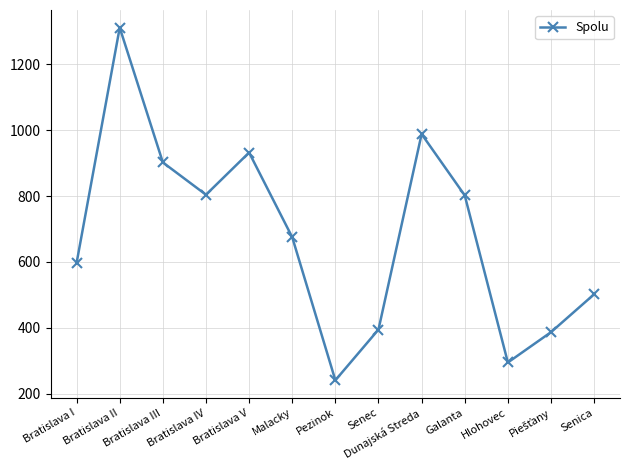

Where is the first local maximum?

Bratislava II